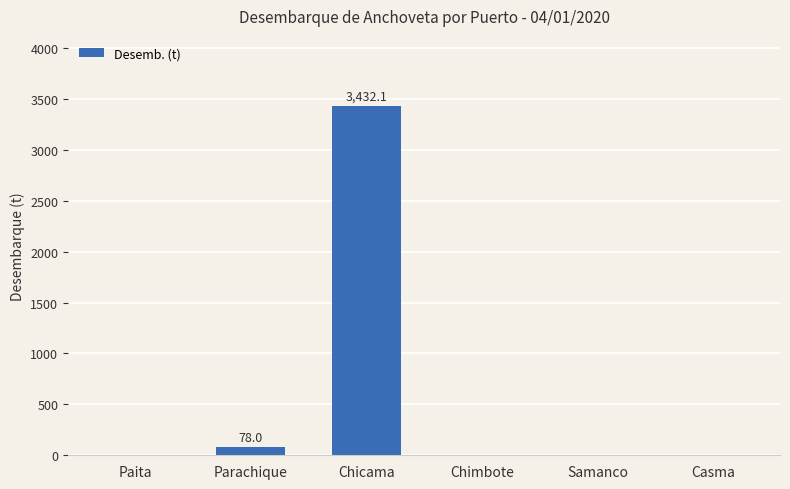

Is it true that the value at Chicama is 2237.4?

False